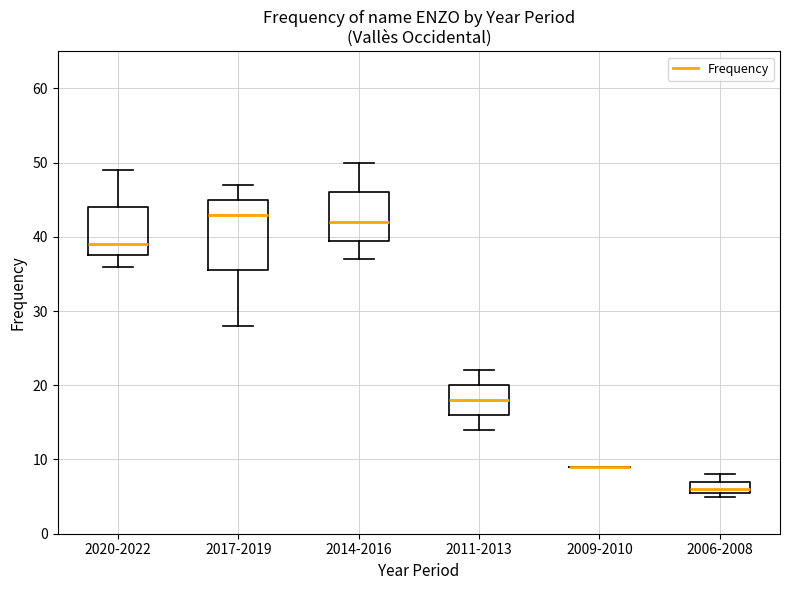

Reading left to right, transcribe this box plot: for each box, give where its median line is, the range the box spans, and where its two whiskers end, as read against the y-axis. The values are not printed on the chart, so give them approximately, as read against the axis.

2020-2022: median 39, box 38 to 44, whiskers 36 to 49
2017-2019: median 43, box 36 to 45, whiskers 28 to 47
2014-2016: median 42, box 40 to 46, whiskers 37 to 50
2011-2013: median 18, box 16 to 20, whiskers 14 to 22
2009-2010: box collapsed to a line at 9, whiskers 9 to 9
2006-2008: median 6 (just above the box's lower edge), box 6 to 7, whiskers 5 to 8